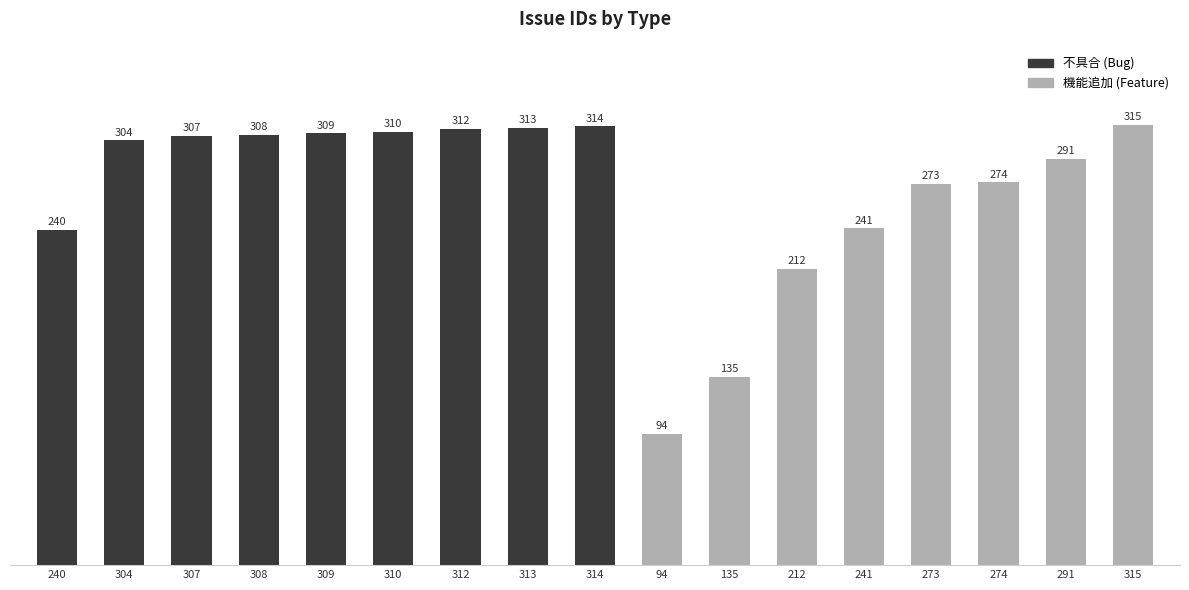

How many data points does each series have?

17